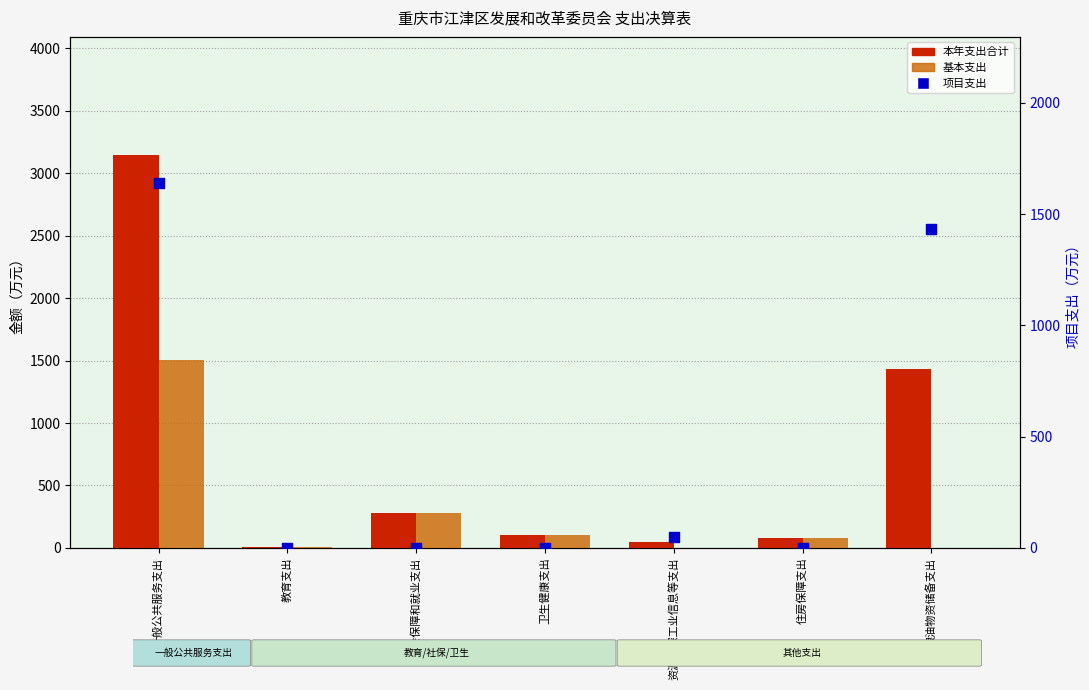

At how many categories does at least one series exceed 1382?

2